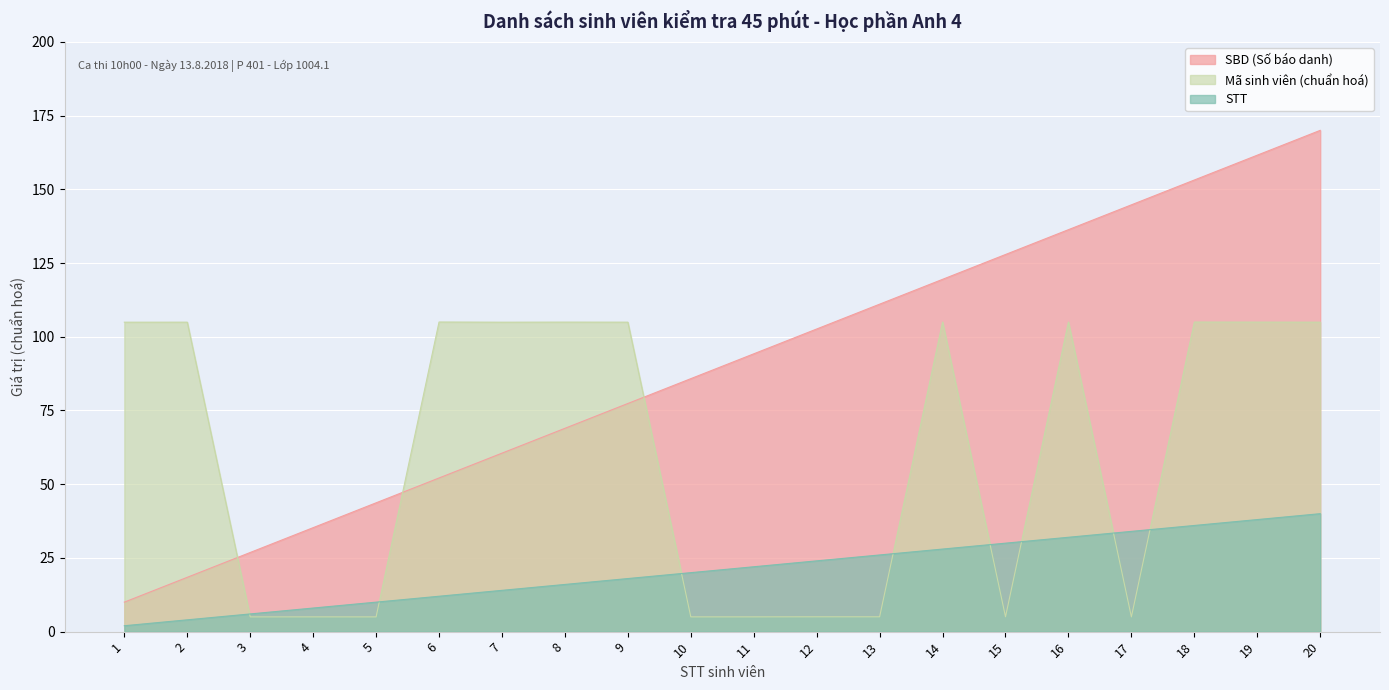

What is the difference between the maximum and minimum values in the STT series?

38.0